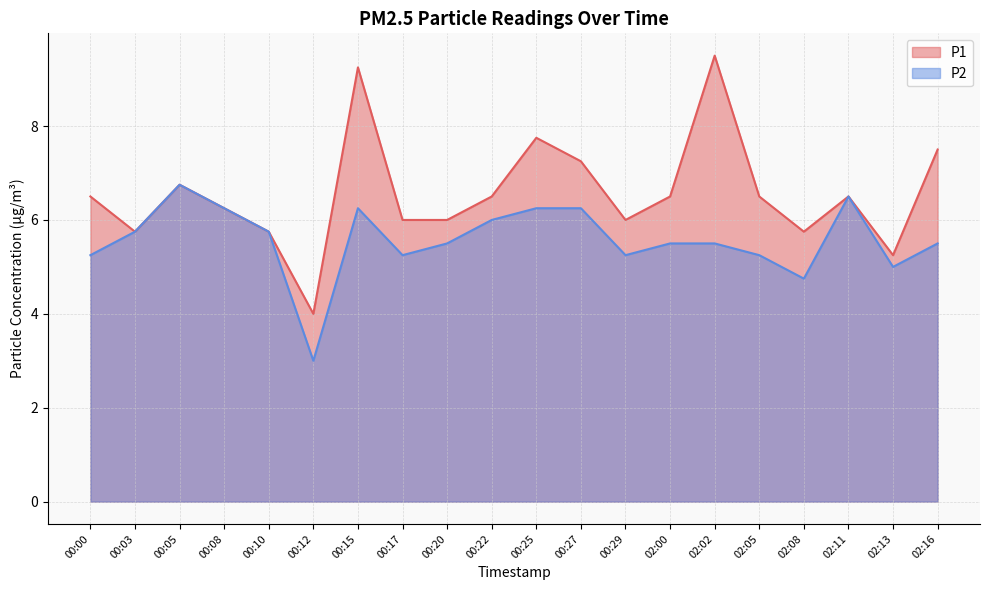

Is the value of P2 at 00:25 greater than the value of P1 at 02:02?

No